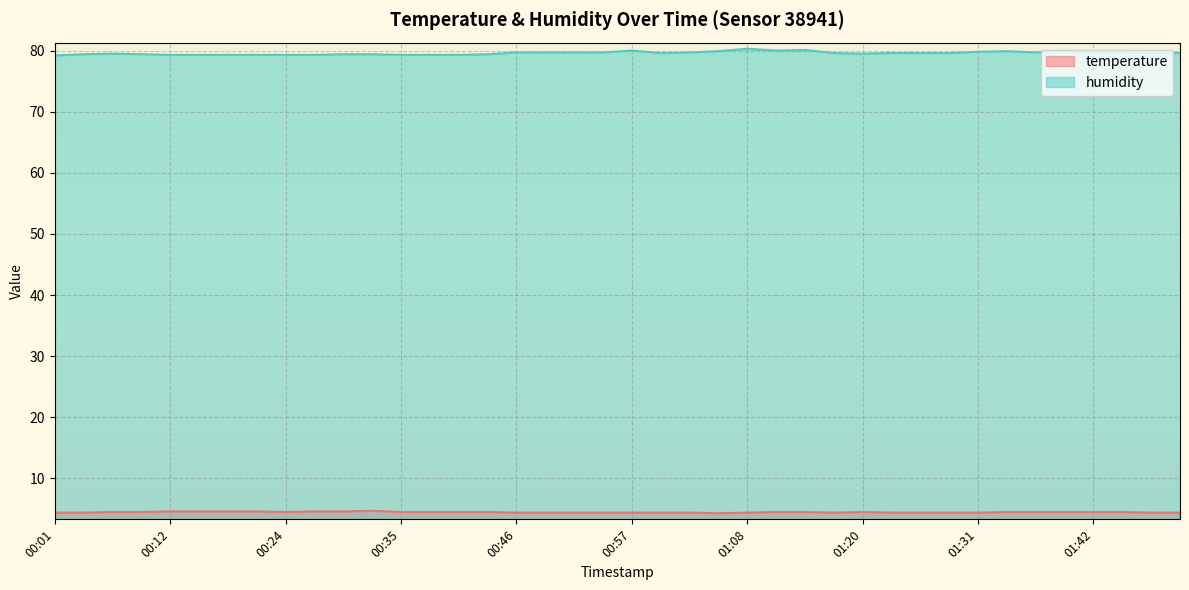

List the series in order of their overall mean, highest first.

humidity, temperature